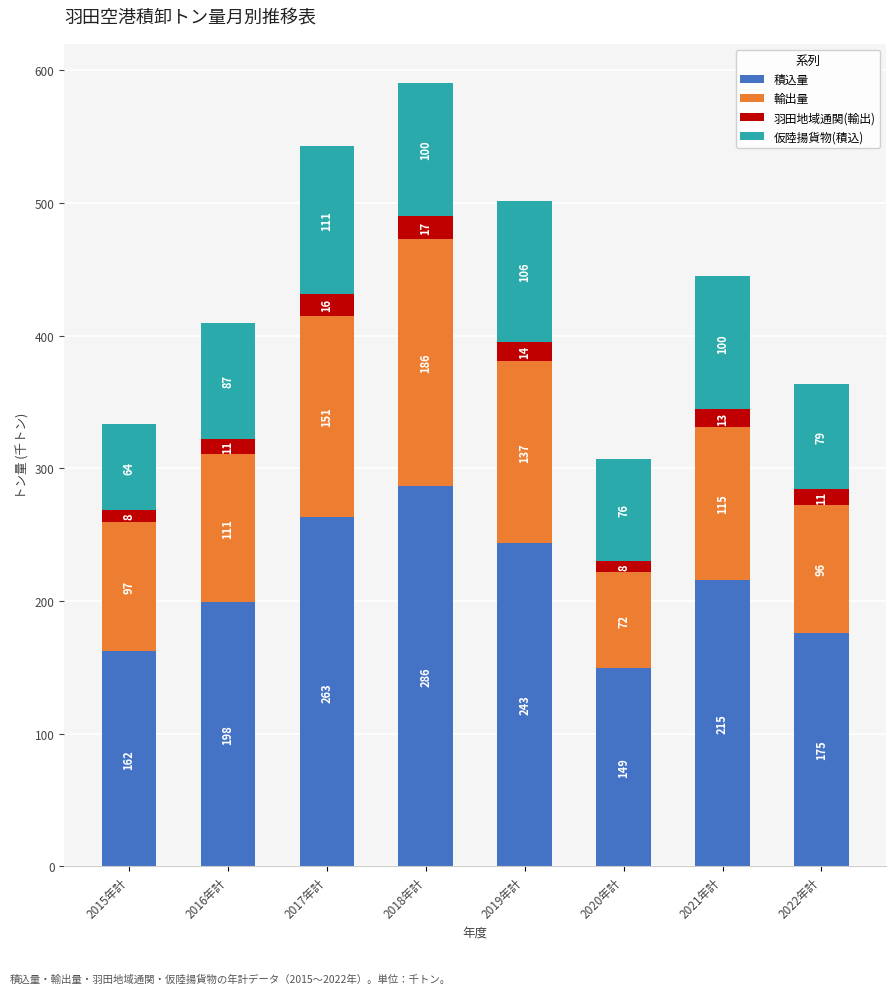

What is the highest value of the 積込量 series?

286.5